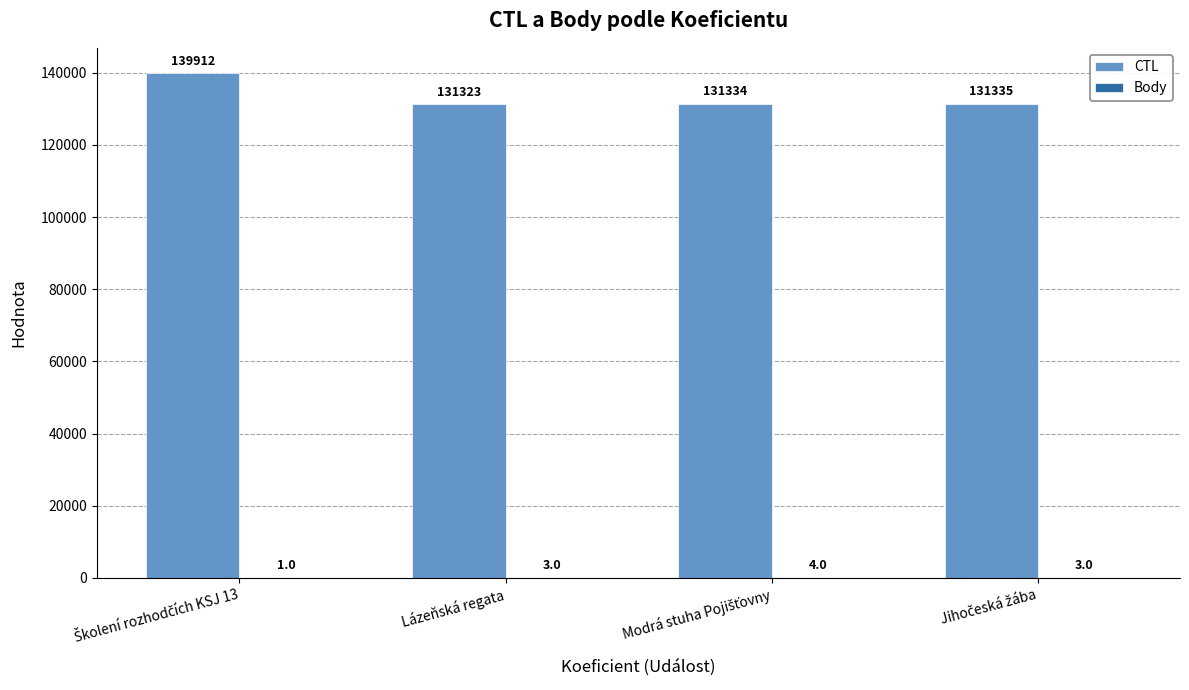

Which series has the largest total across all categories?

CTL